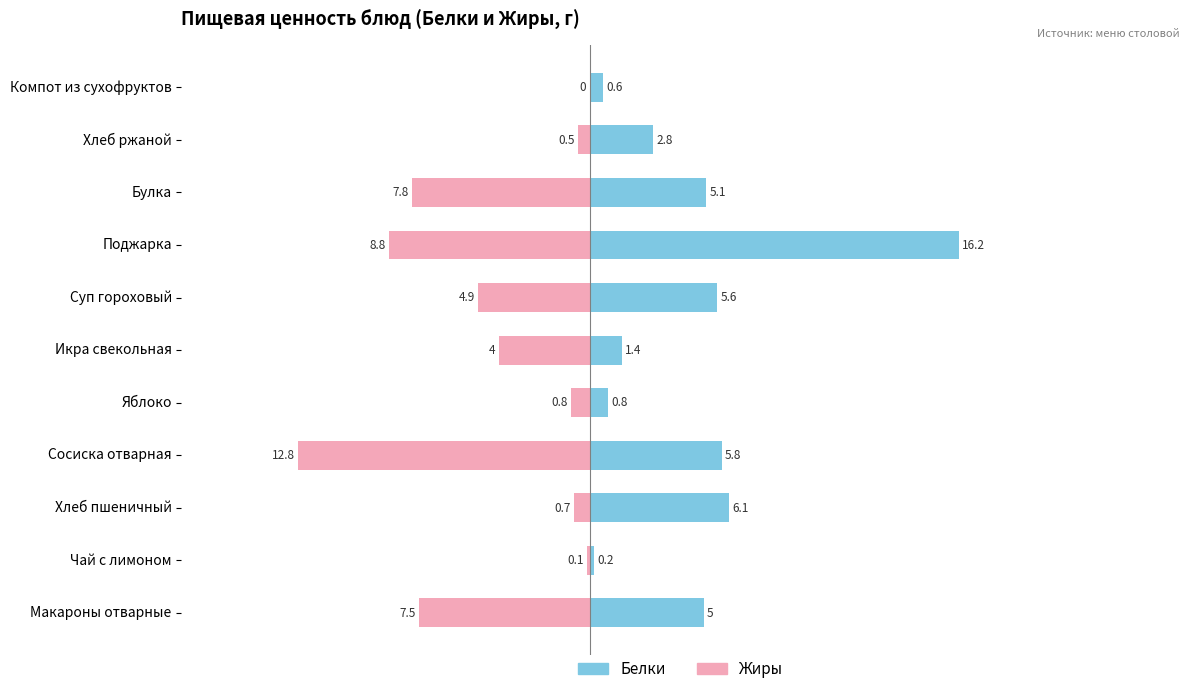

The value of Жиры at Хлеб пшеничный is -0.7. True or false?

True